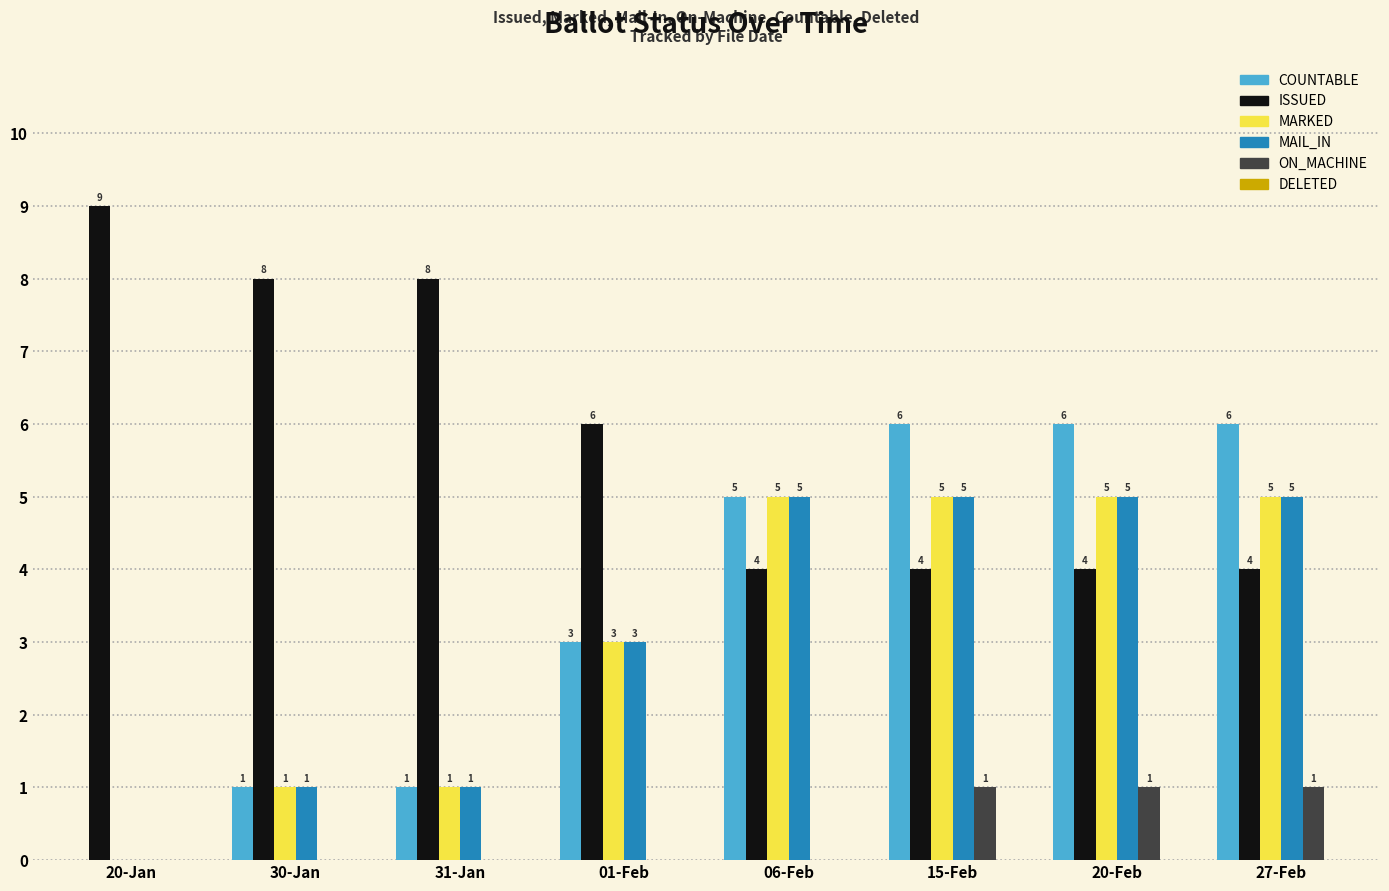

Is the value of COUNTABLE at 01-Feb greater than the value of MAIL_IN at 20-Feb?

No